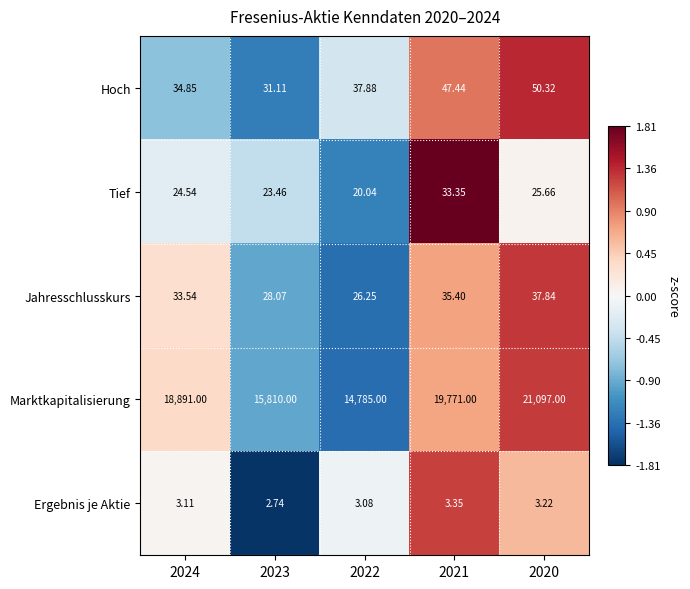

Which series has the widest spread of values?

Marktkapitalisierung